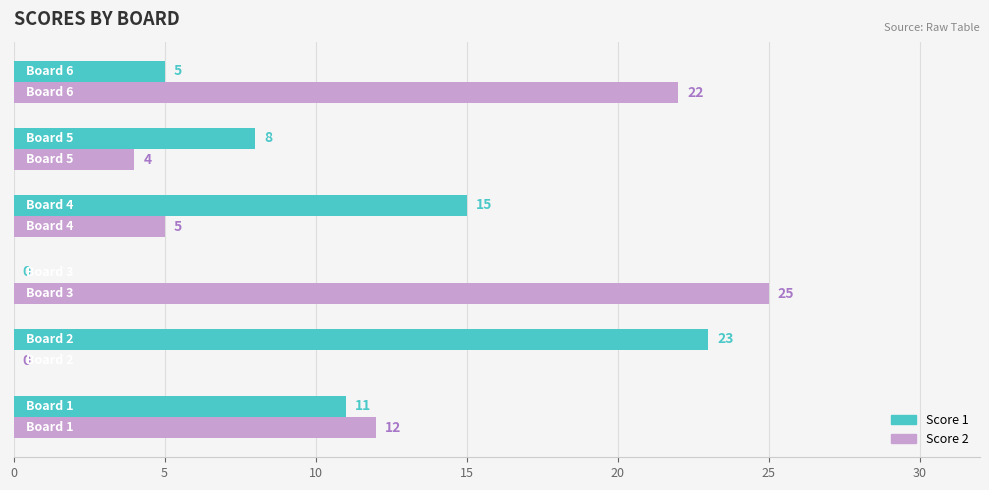

What is the highest value of the Score 2 series?

25